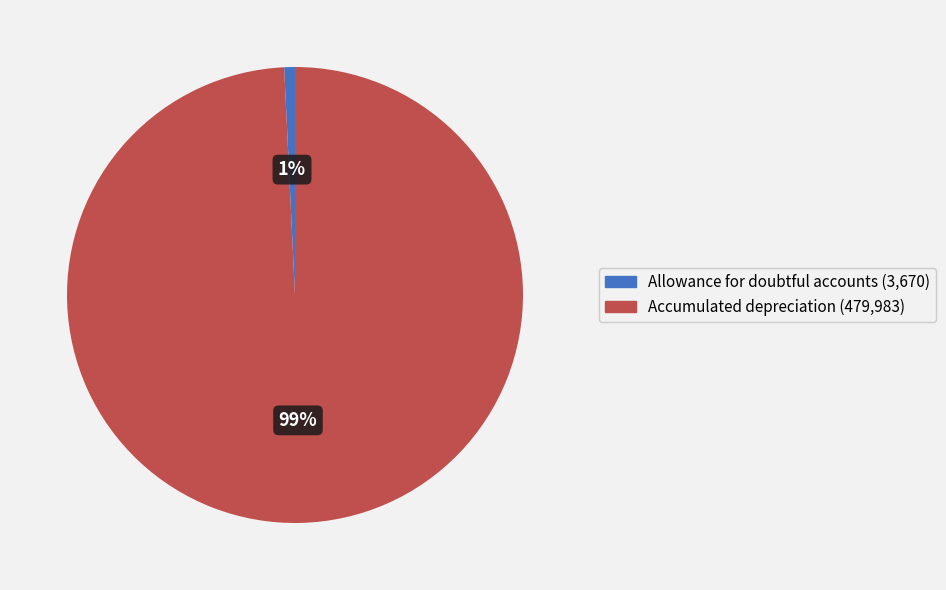

True or false: Allowance for doubtful accounts accounts for 1% of the total.

True